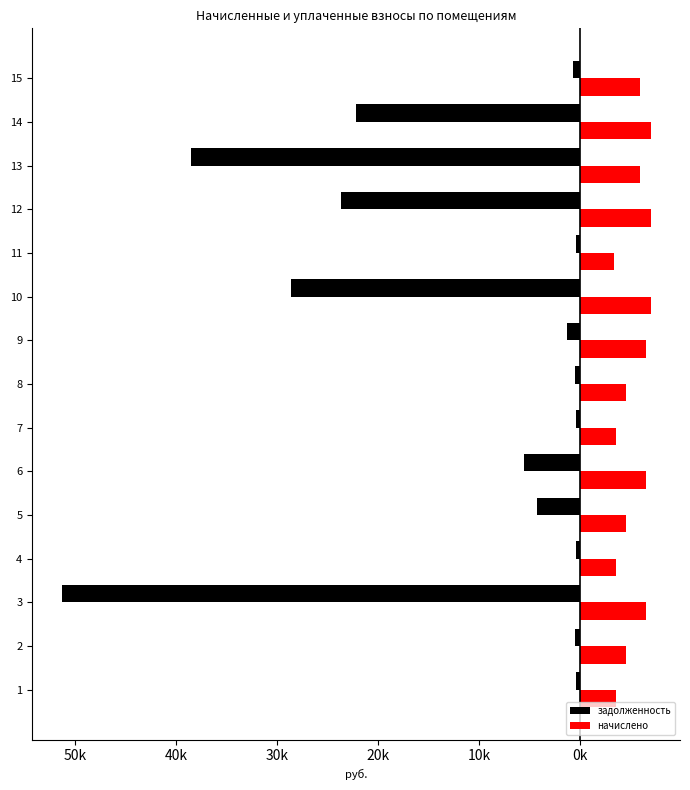

What is the highest value of the начислено series?

6991.2